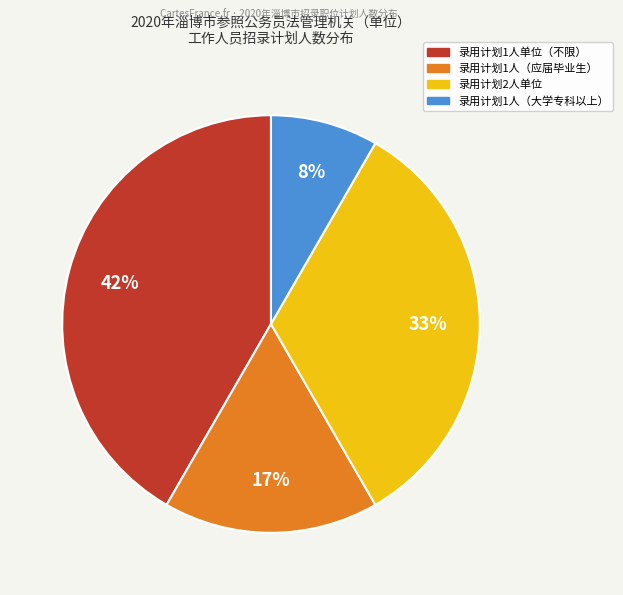

Is there a majority slice in this chart?

No